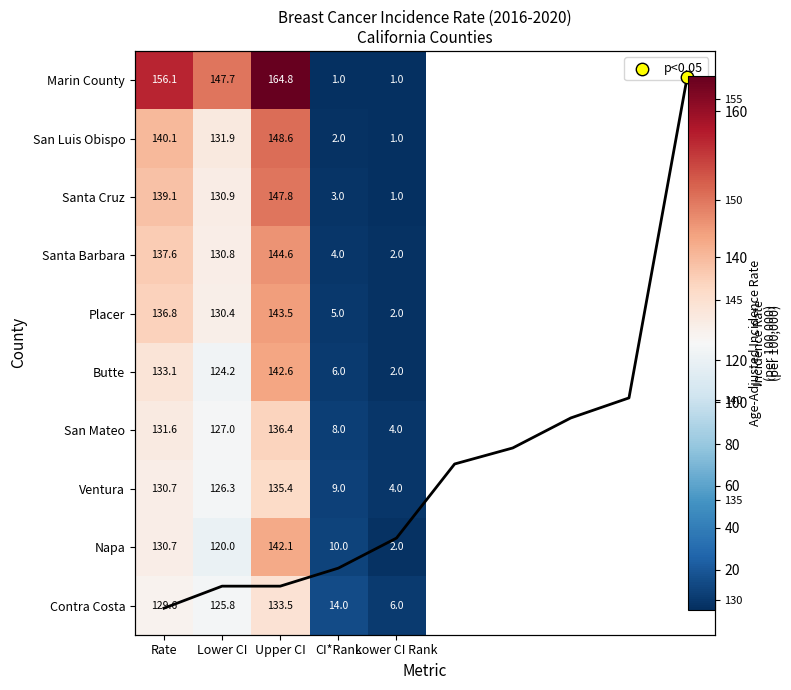

What is the maximum value for Ventura?

135.4